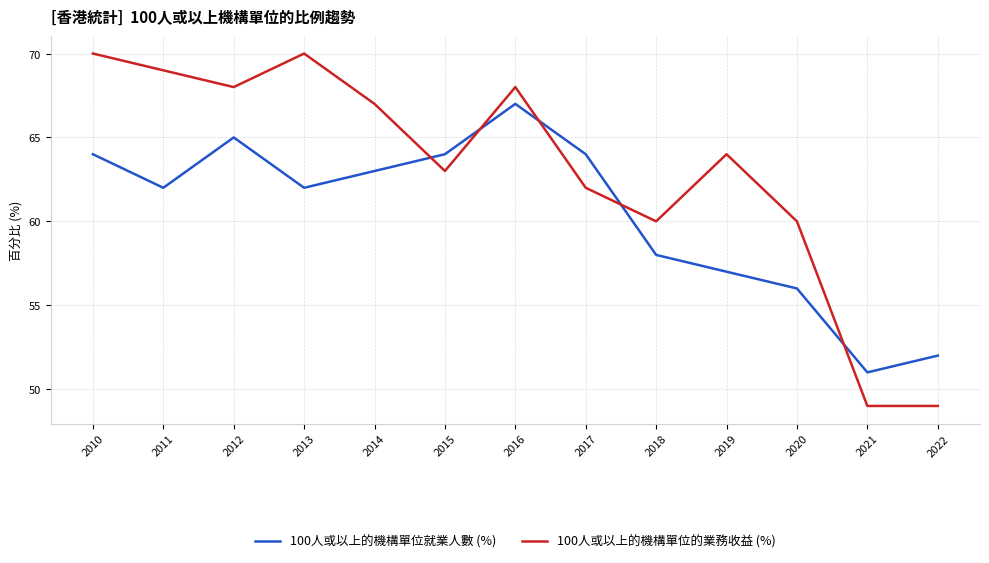

Where does the 100人或以上的機構單位就業人數 (%) series first go above 62?

2010